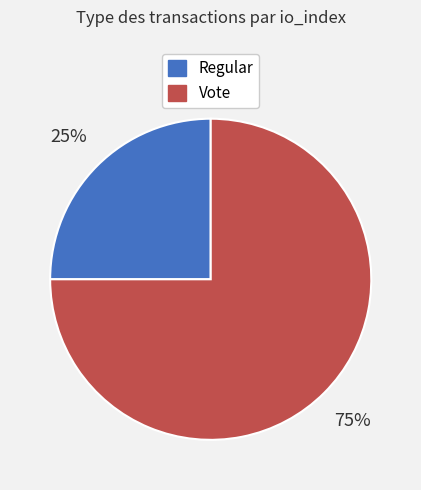

Between Vote and Regular, which is larger?

Vote